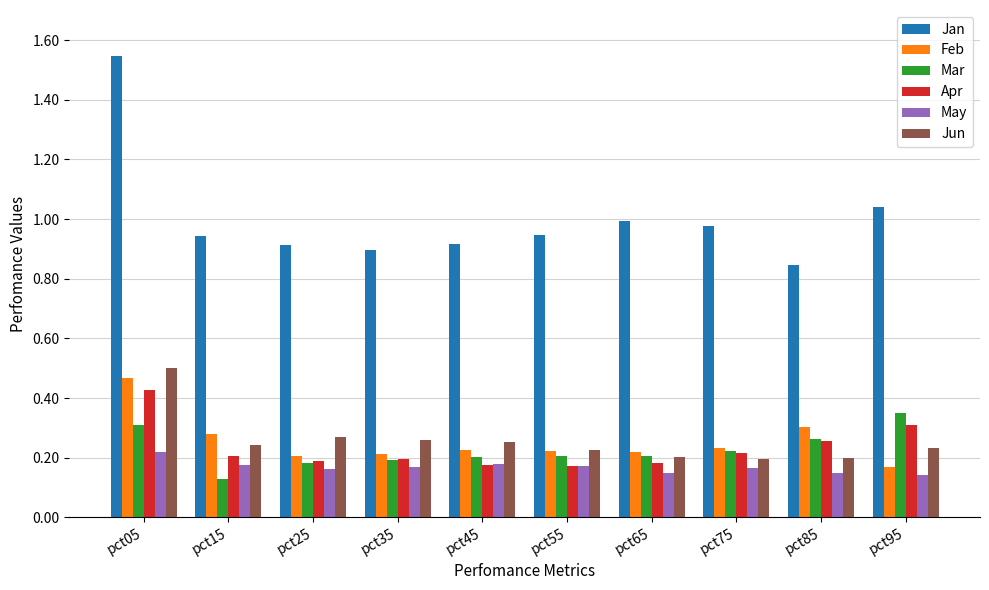

What is the difference between the highest and lowest values at pct05?

1.3